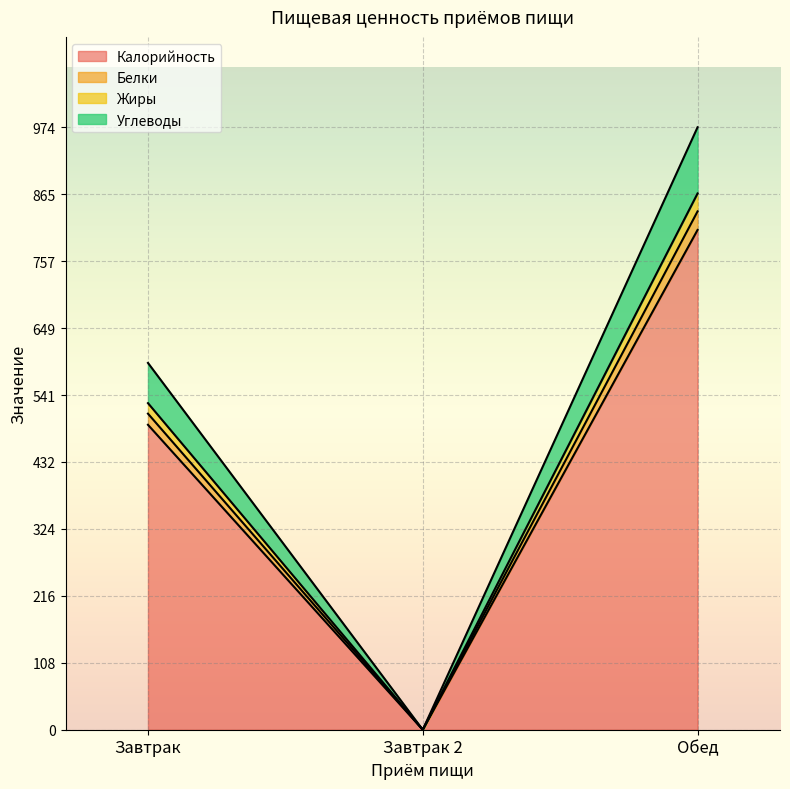

Does the chart display data point markers on the line(s)?

No